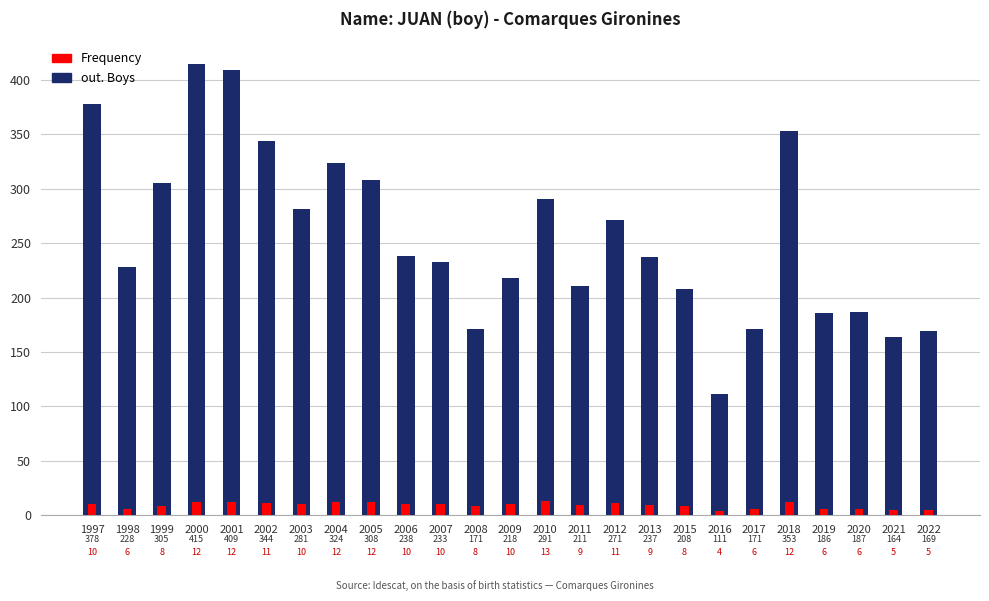

At 1999, list the series in order from smallest to largest.

Frequency, out. Boys